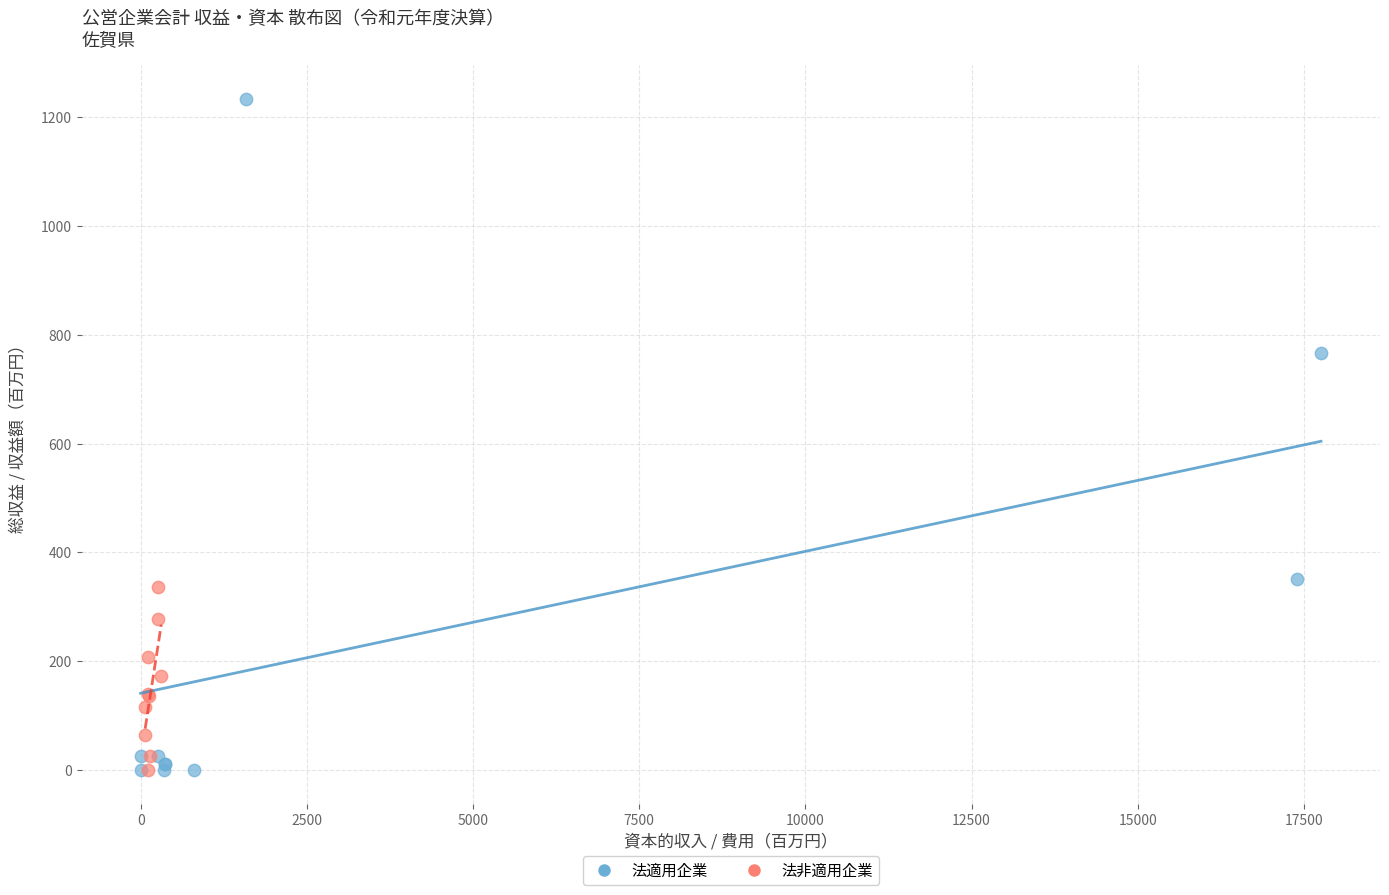

Which series contains the highest Y value?

法適用企業